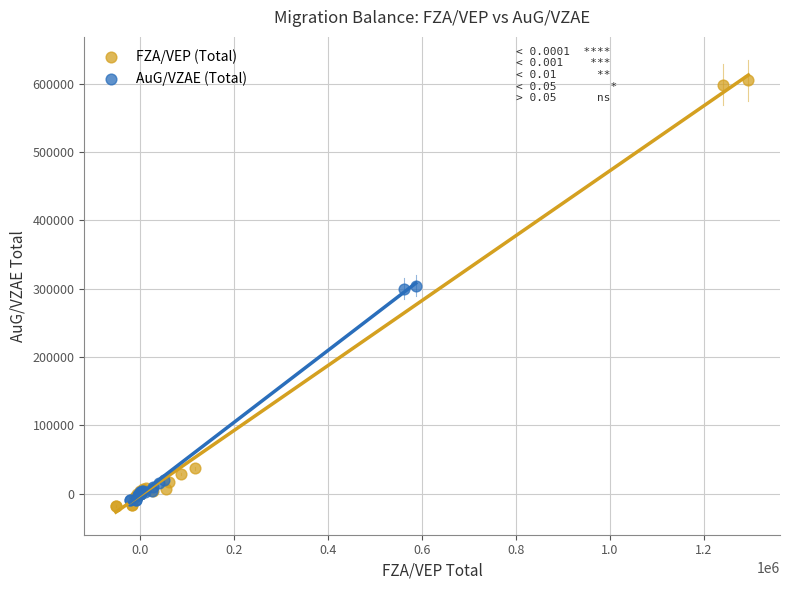

Which series has the widest spread of Y values?

FZA/VEP (Total)